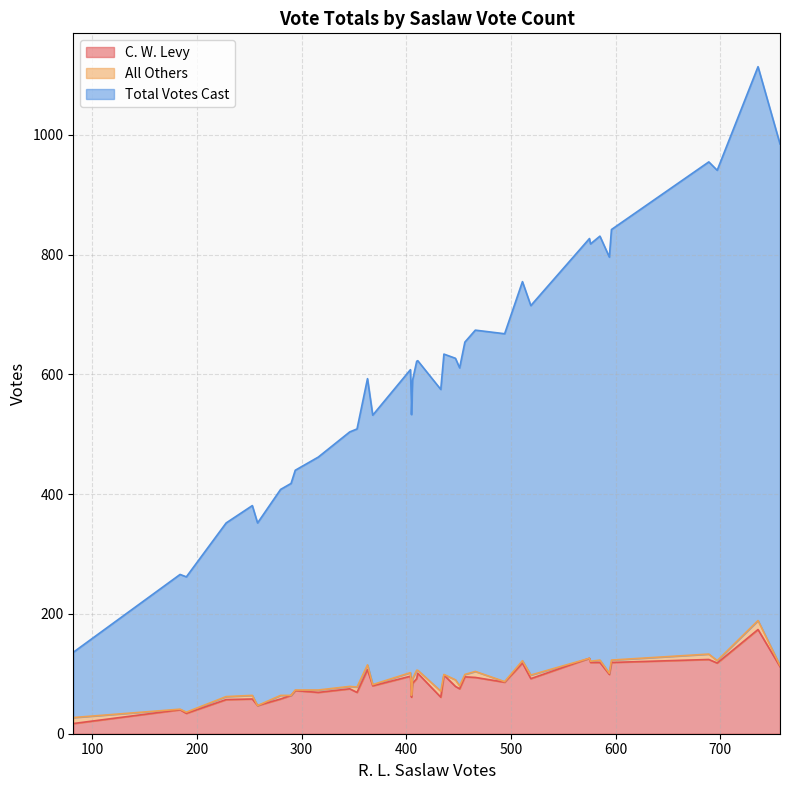

True or false: Total Votes Cast and All Others cross at least once.

False